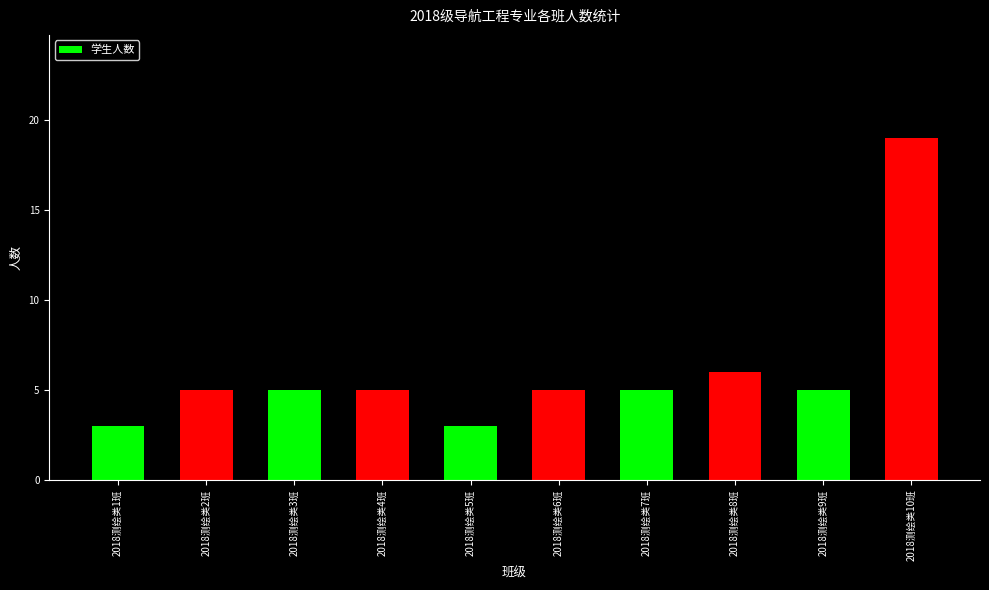

What is the label of the 2nd bar from the left?

2018测绘类2班